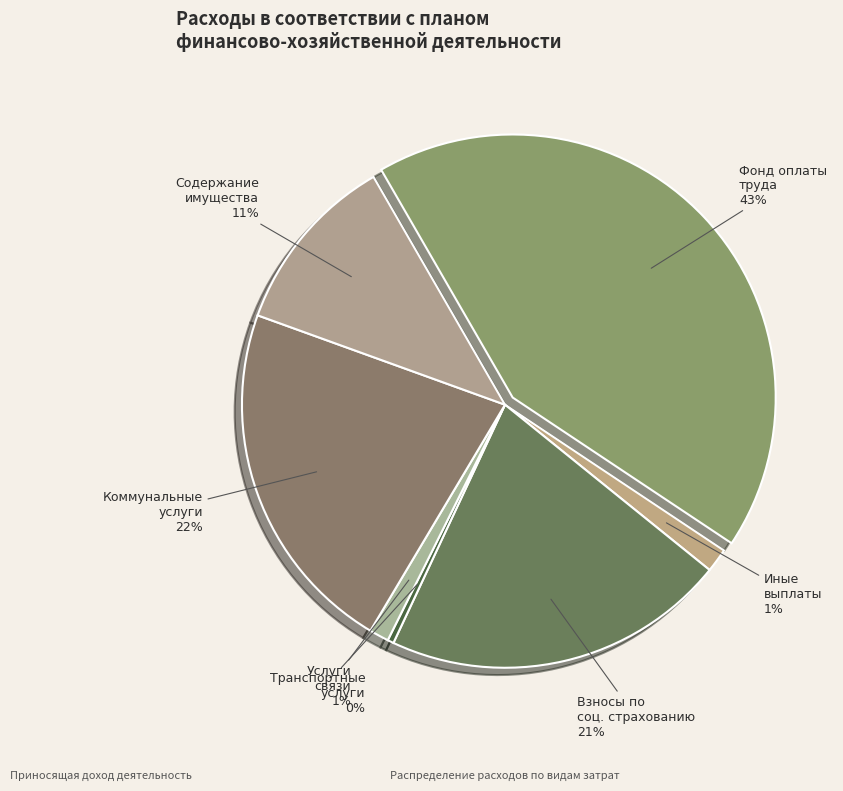

Approximately how many times larger is the value at Услуги связи compared to Транспортные услуги?

3.2